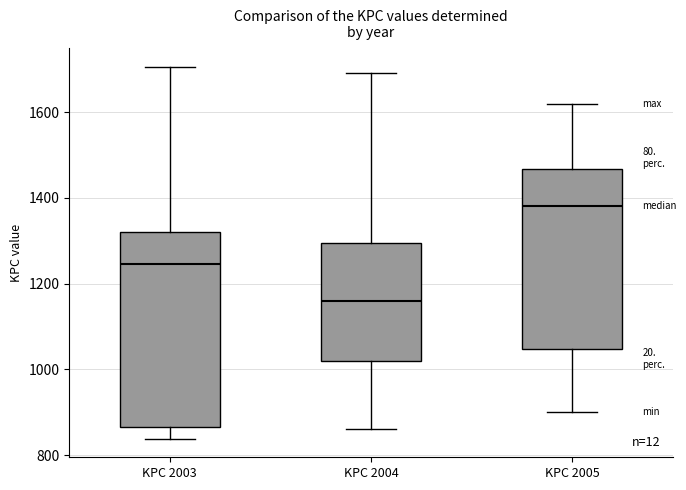

Reading left to right, transcribe this box plot: for each box, give where its median line is, the range the box spans, and where its two whiskers end, as read against the y-axis. The values are not printed on the chart, so give them approximately, as read against the axis.

KPC 2003: median 1240, box 860 to 1320, whiskers 840 to 1700
KPC 2004: median 1160, box 1020 to 1300, whiskers 860 to 1700
KPC 2005: median 1380, box 1040 to 1460, whiskers 900 to 1620